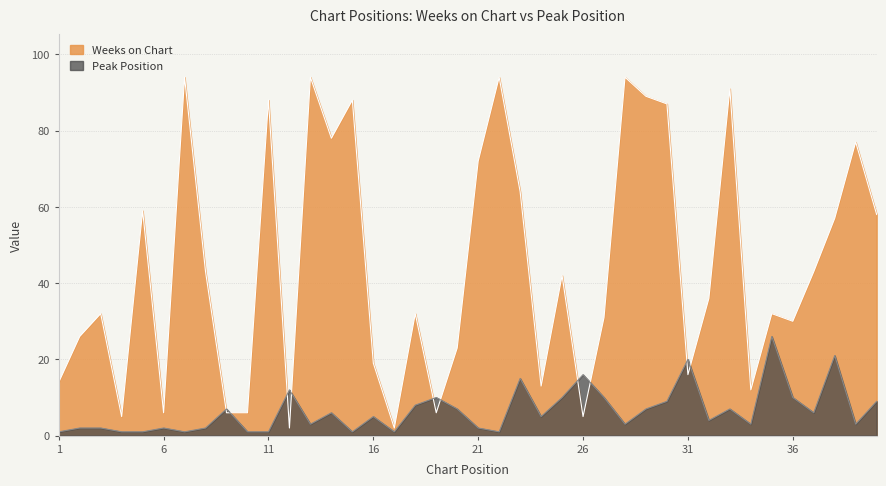

Between 19 and 38, which is larger?

38